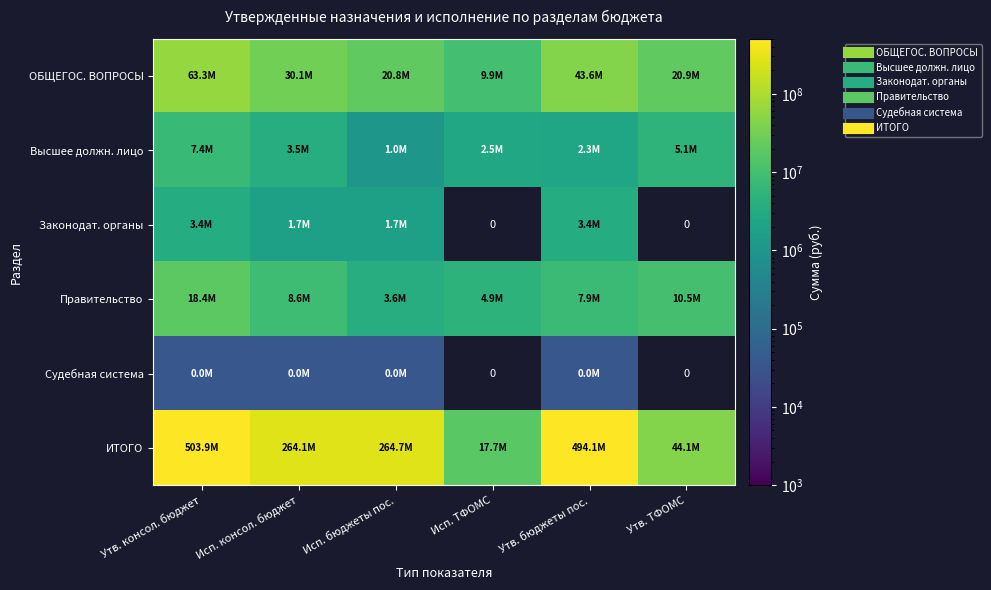

How many series are shown in this chart?

6